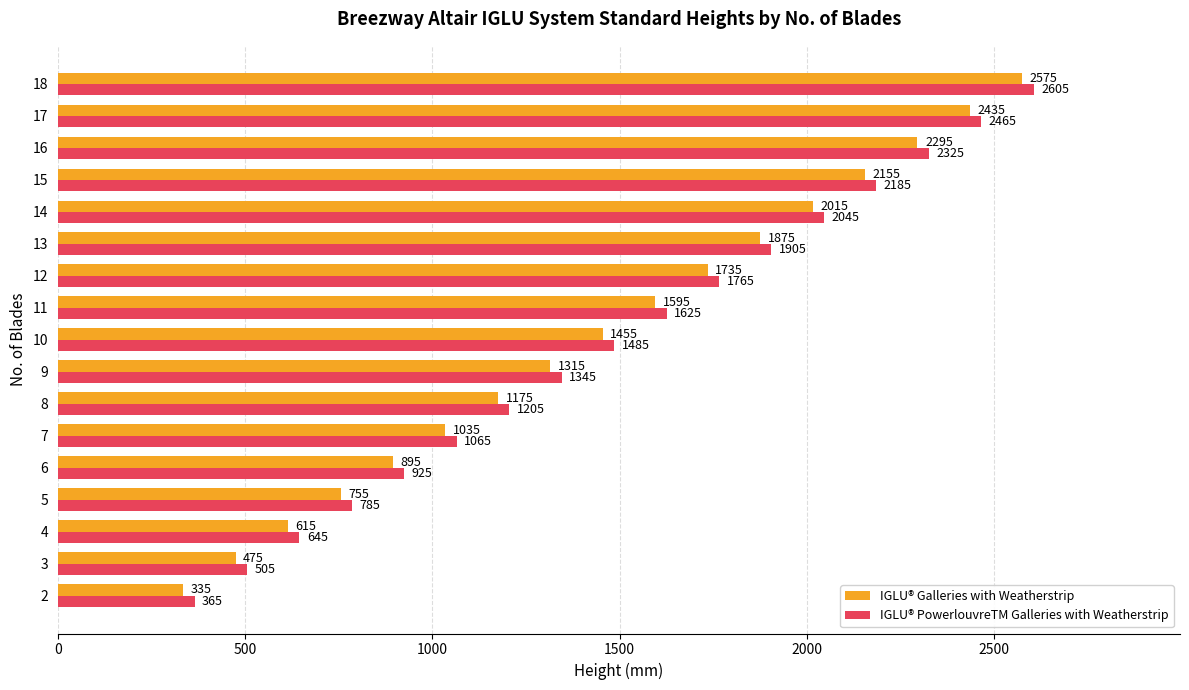

At which label is IGLU® Galleries with Weatherstrip closest to 1455?

10